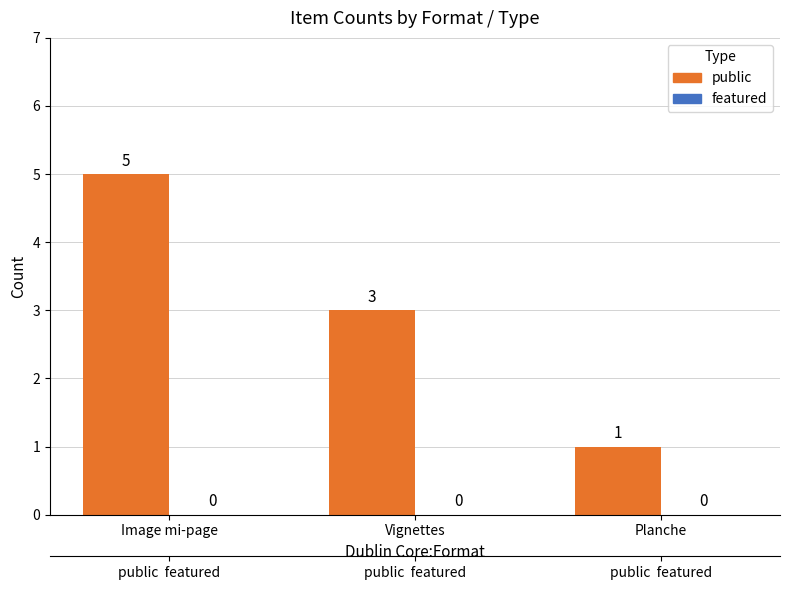

Where is featured nearest to the value 0?

Image mi-page